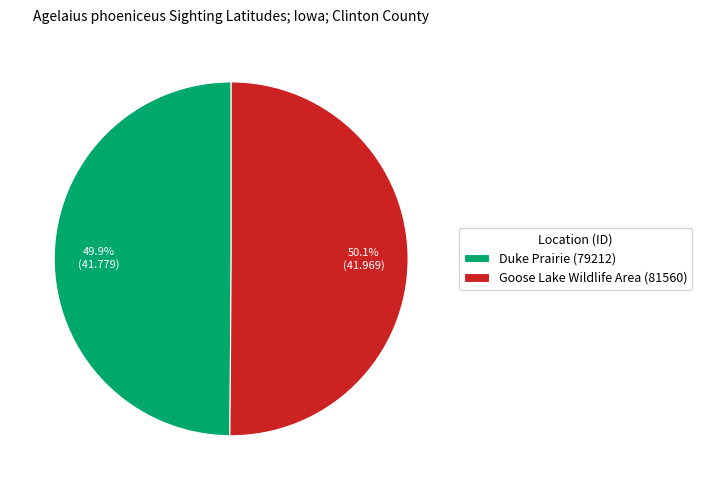

Combined, what portion of the pie is Duke Prairie (79212) and Goose Lake Wildlife Area (81560)?

100.0%